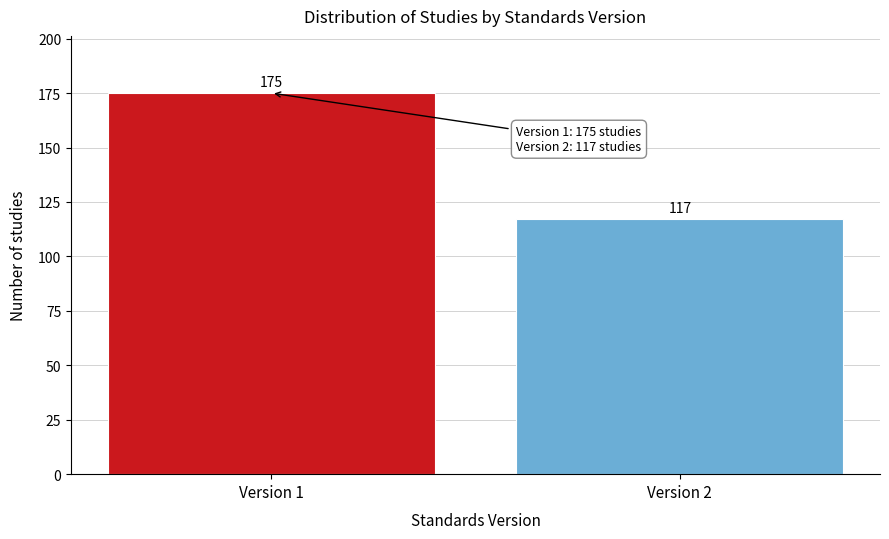

Reading right to left, list all the values displayed in this chart.

Version 2=117	Version 1=175